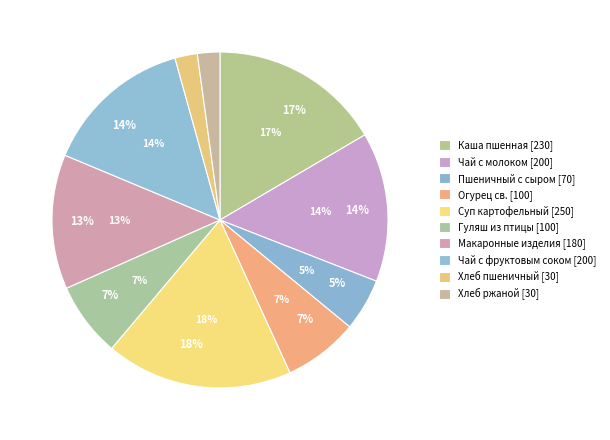

To the nearest percent, what portion does Суп картофельный с горохом represent?

18%